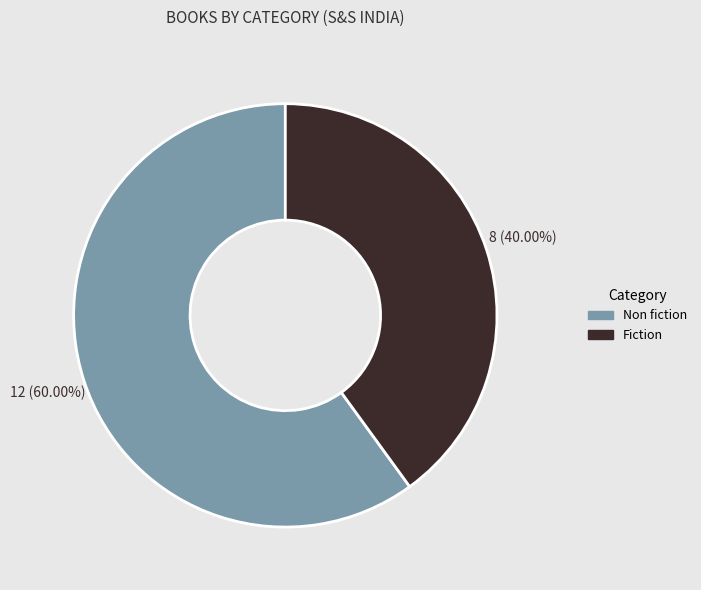

Is it true that Non fiction is 60% of the pie?

True